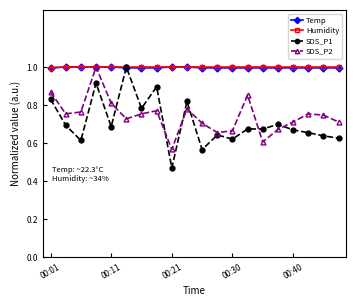

What is the highest value of the Humidity series?

1.0